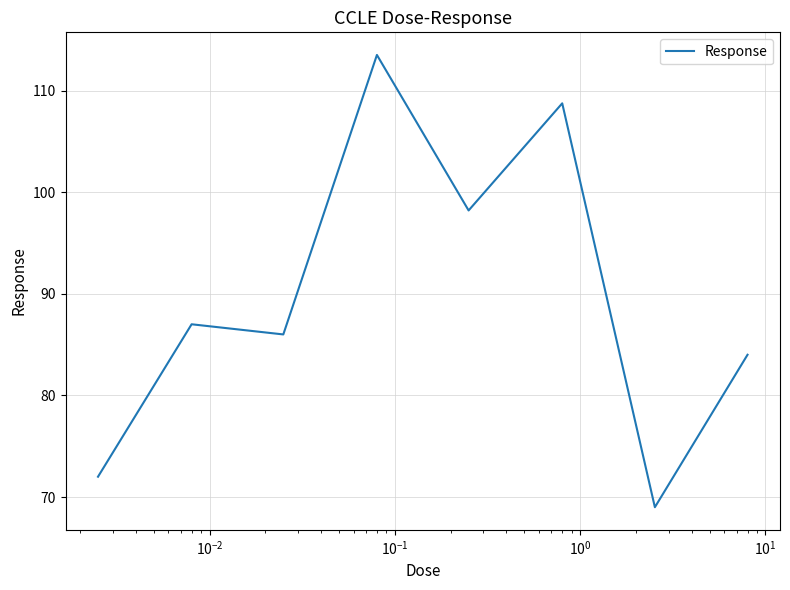

What is the sum of all values?

718.4